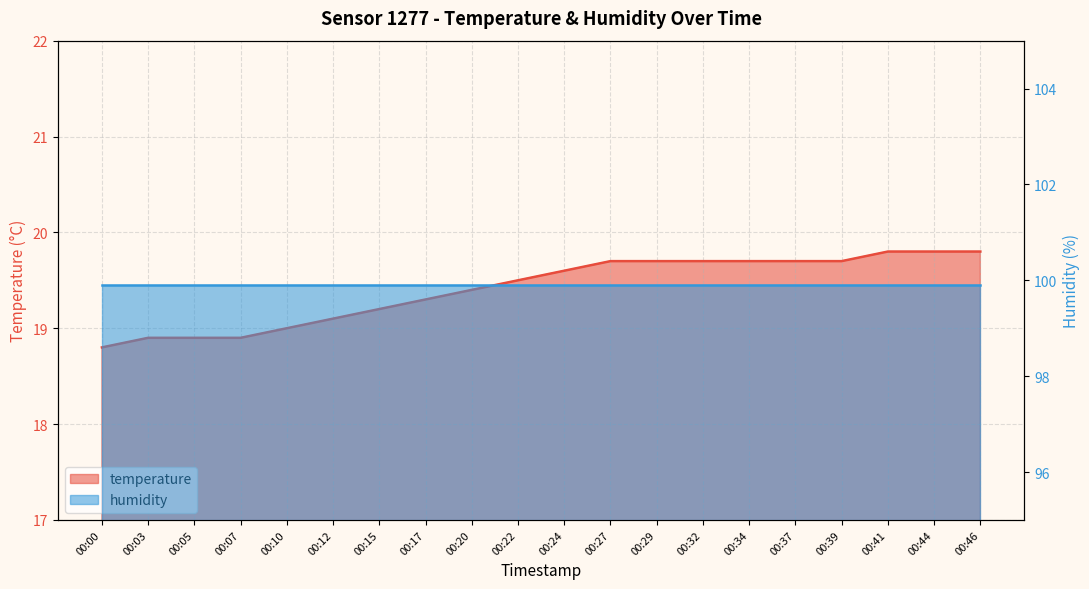

Which label corresponds to the largest value in the chart?

00:41